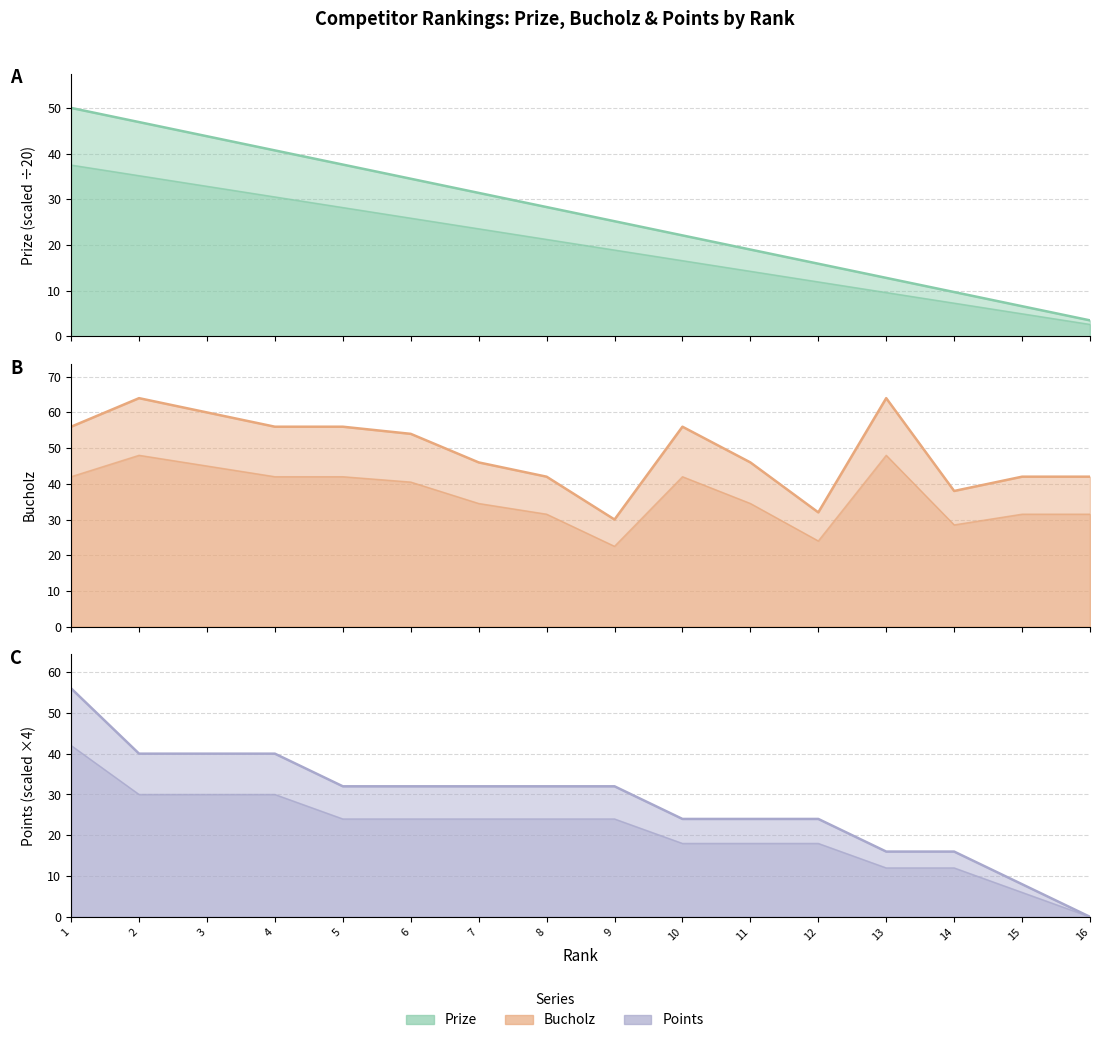

Which series ends up on top after the final intersection of Bucholz and Points?

Bucholz